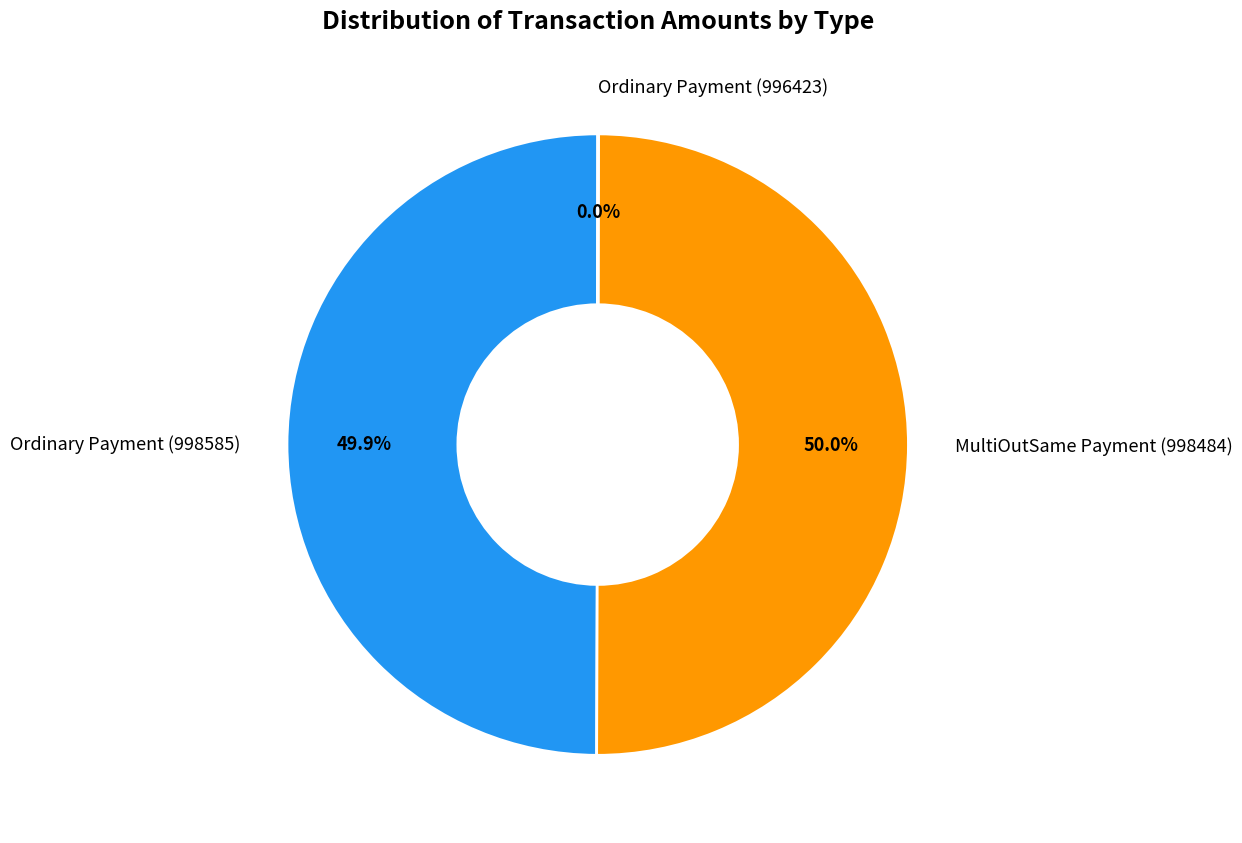

Is the sum of Ordinary Payment (998585) and MultiOutSame Payment (998484) greater than half?

Yes